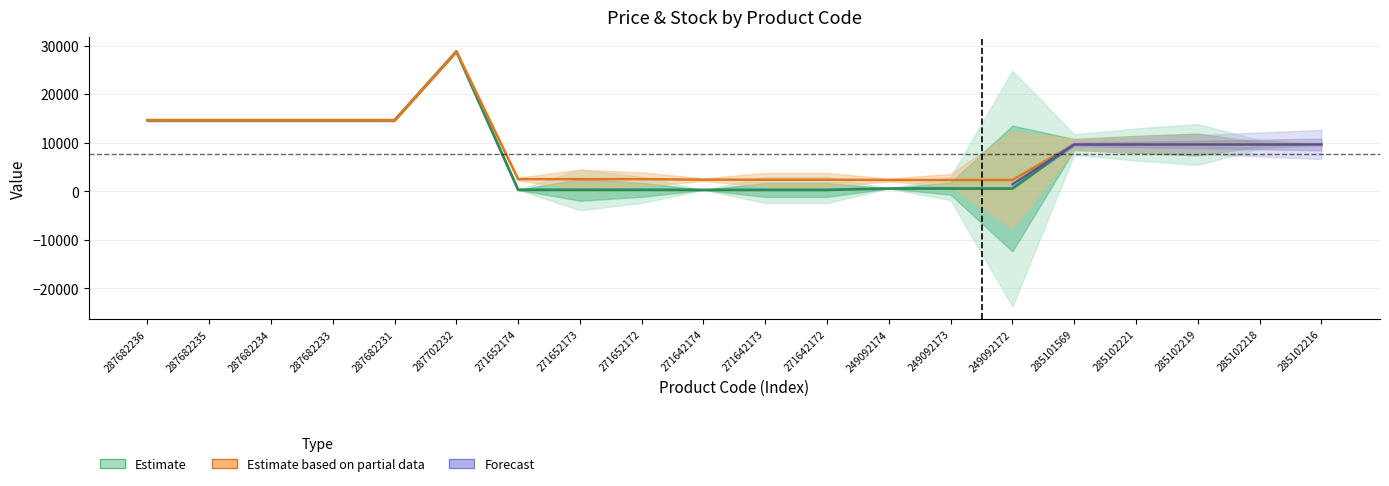

The Доп. ціна series shows 9664.7 at 285102219. True or false?

True